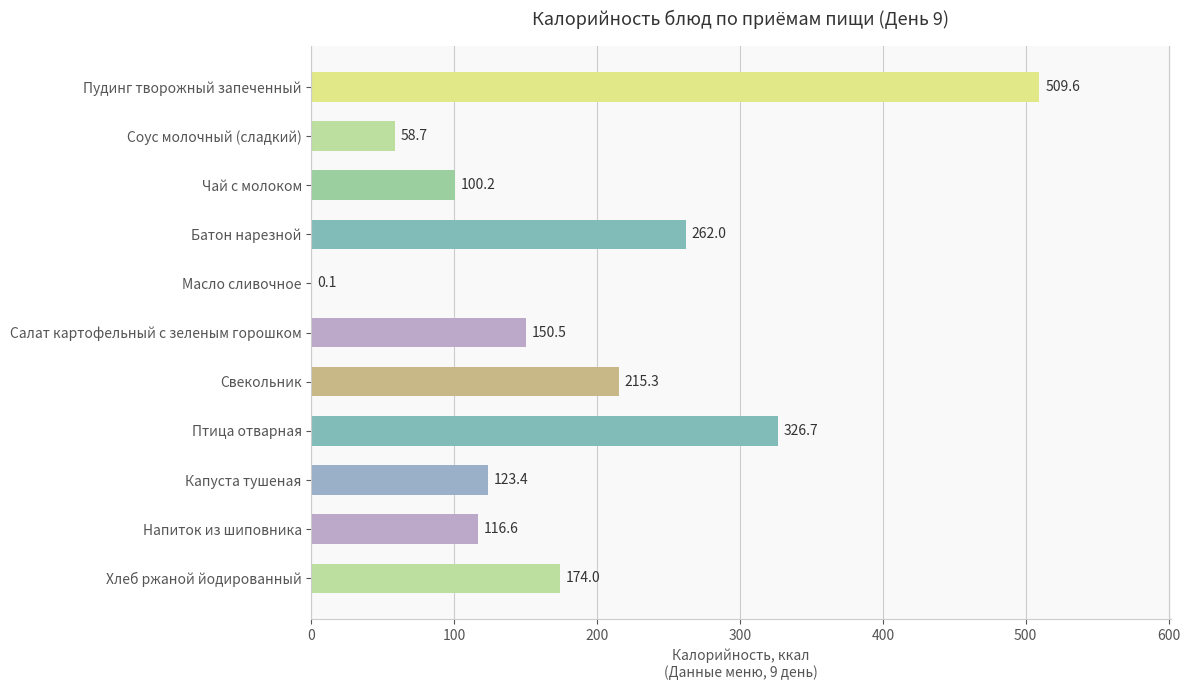

What is the maximum value shown in the chart?

509.6